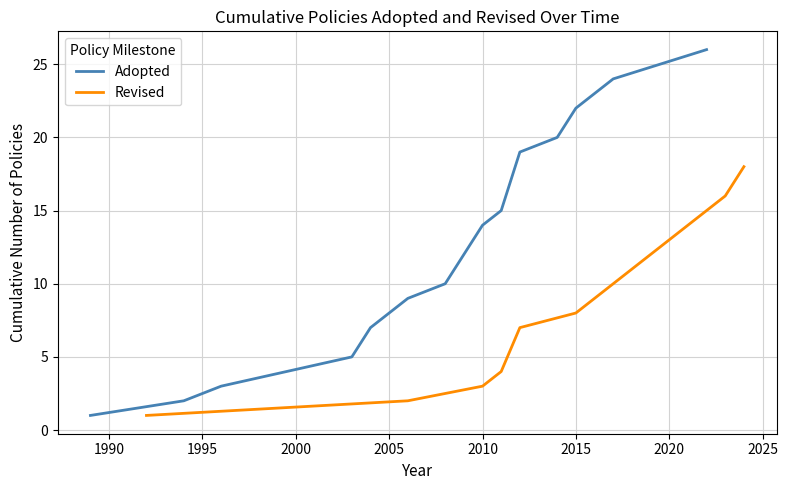

At which label is the value closest to 2005?

5